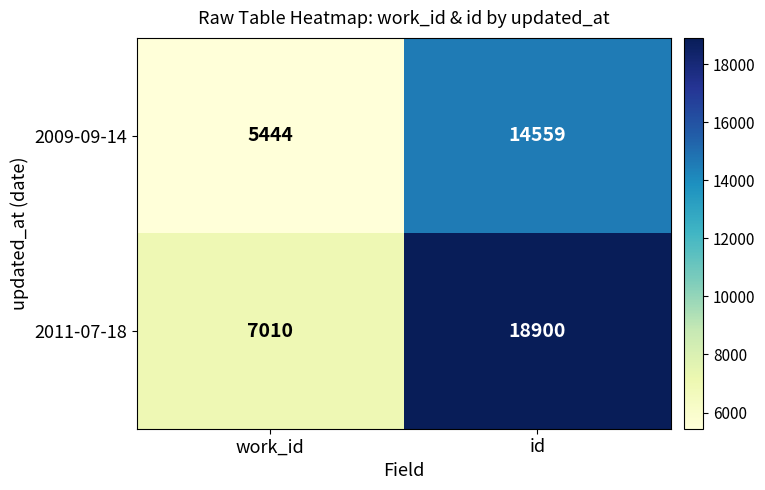

At which category is the sum across all series the highest?

id